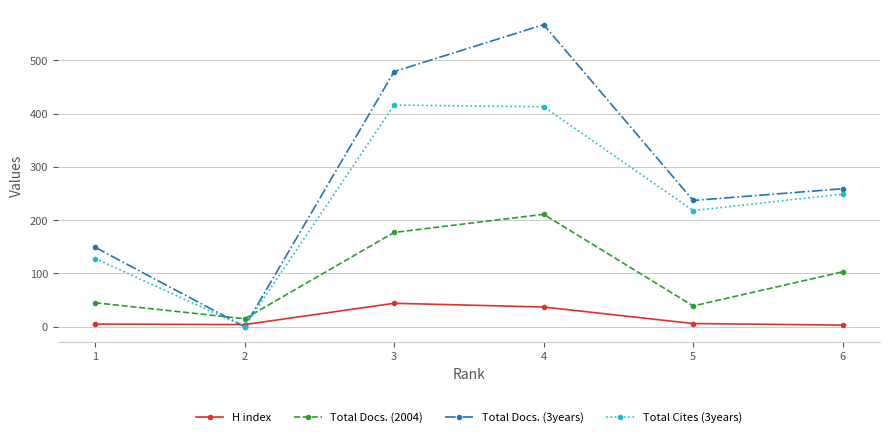

Where is Total Docs. (3years) nearest to the value 283?

6